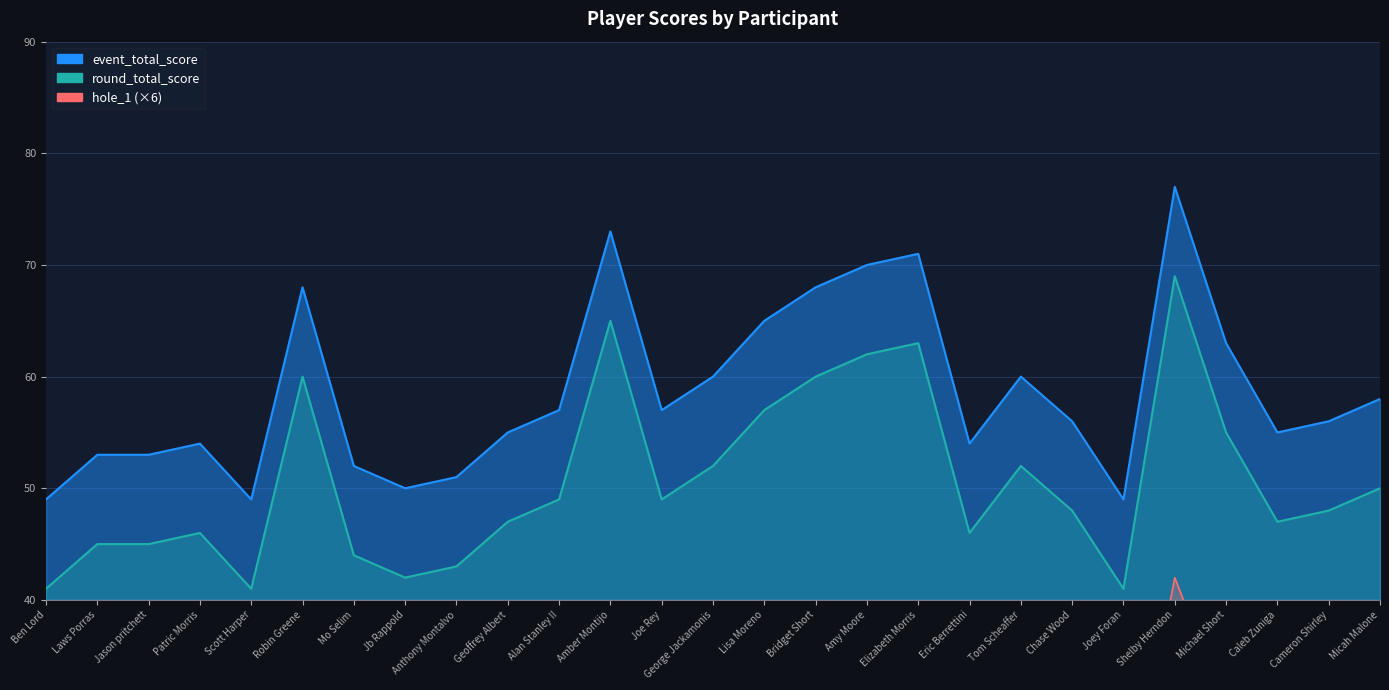

Which series changed the most between Tom Scheaffer and Joey Foran?

event_total_score